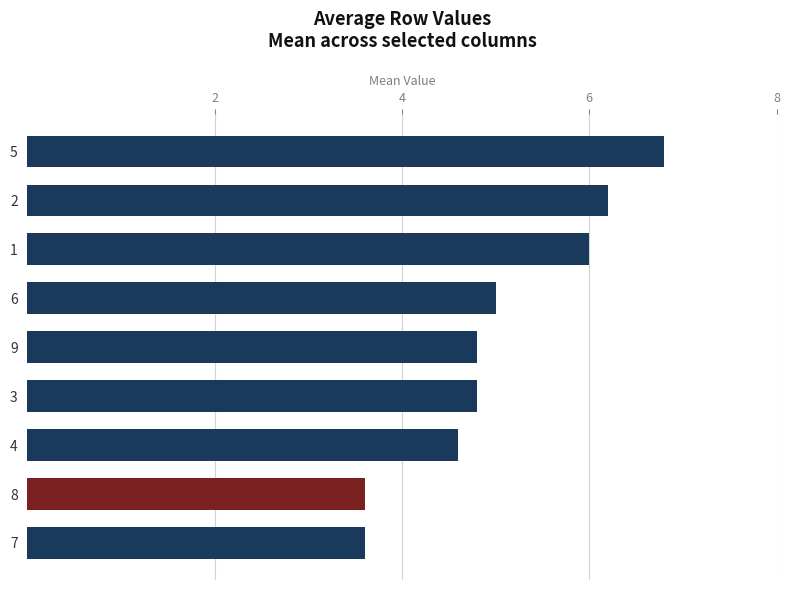

What is the sum of the values at 4 and 3?

9.4